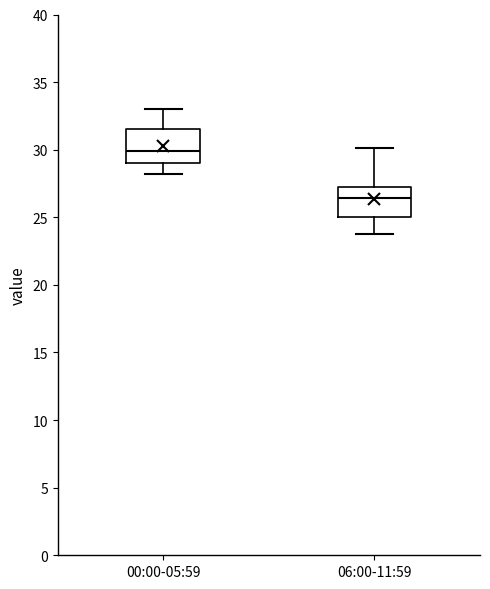

Reading left to right, transcribe this box plot: for each box, give where its median line is, the range the box spans, and where its two whiskers end, as read against the y-axis. The values are not printed on the chart, so give them approximately, as read against the axis.

00:00-05:59: median 30.0, box 29.0 to 31.5, whiskers 28.0 to 33.0
06:00-11:59: median 26.5, box 25.0 to 27.5, whiskers 24.0 to 30.0